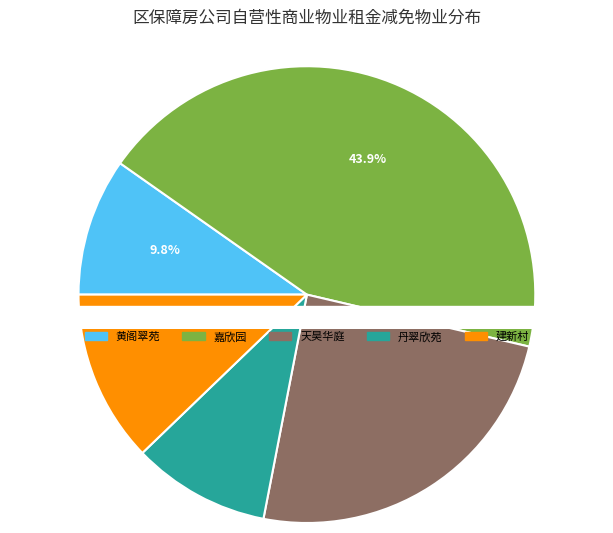

Combined, do 嘉欣园 and 天昊华庭 account for over 50%?

Yes